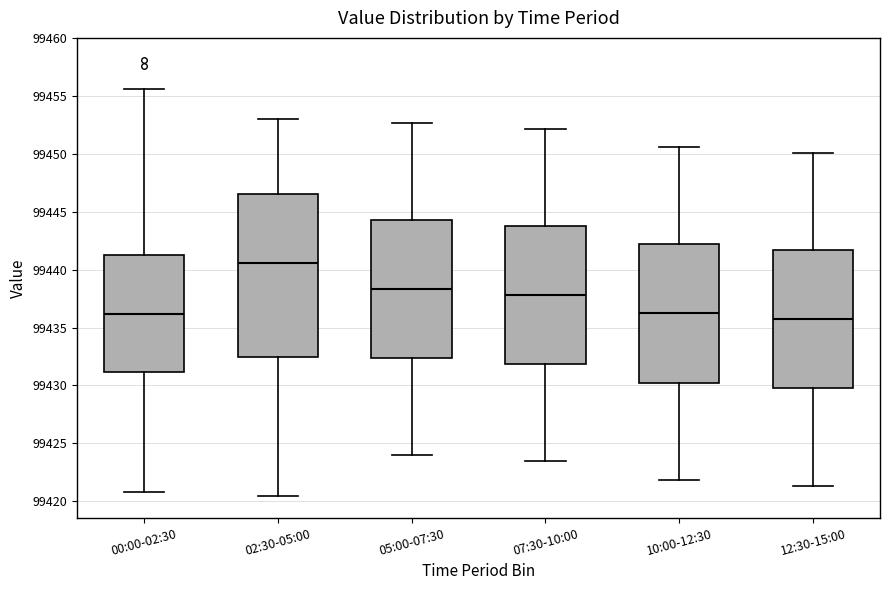

Which box is the tallest, from its lower edge to its upper edge?

02:30-05:00